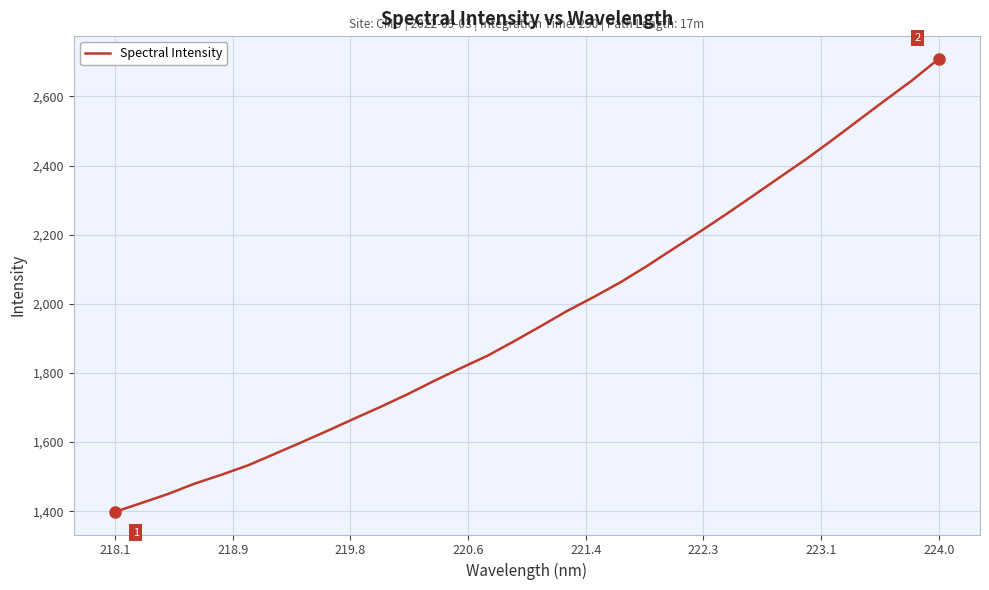

What is the greatest value displayed?

2708.8